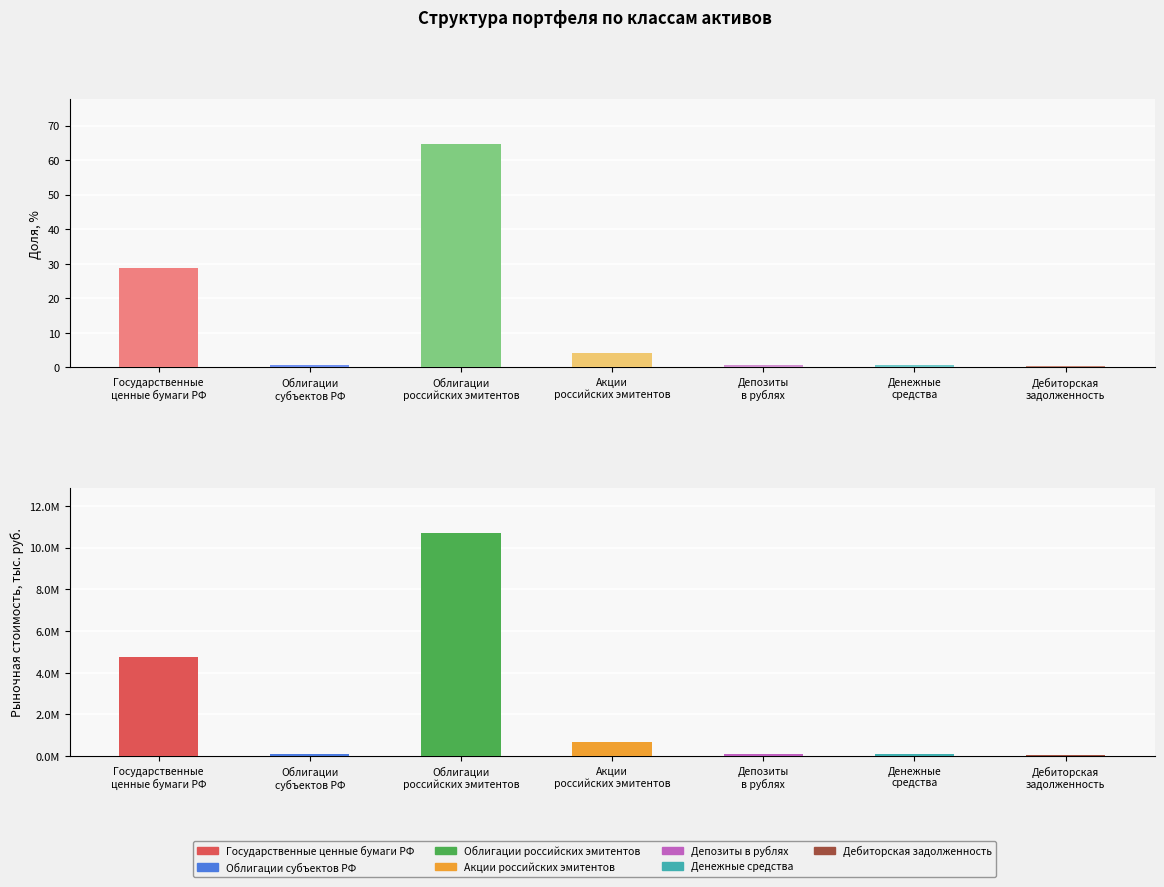

Between Государственные
ценные бумаги РФ and Дебиторская
задолженность, which series saw the biggest shift?

Рыночная стоимость, тыс. руб.